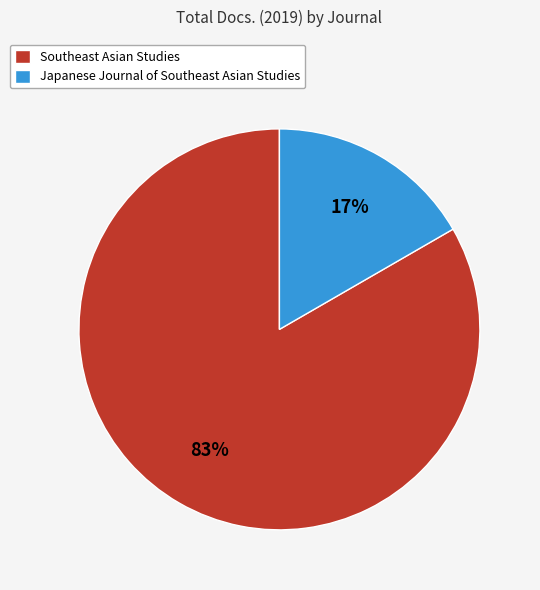

The Japanese Journal of Southeast Asian Studies slice represents 17% of the pie. True or false?

True